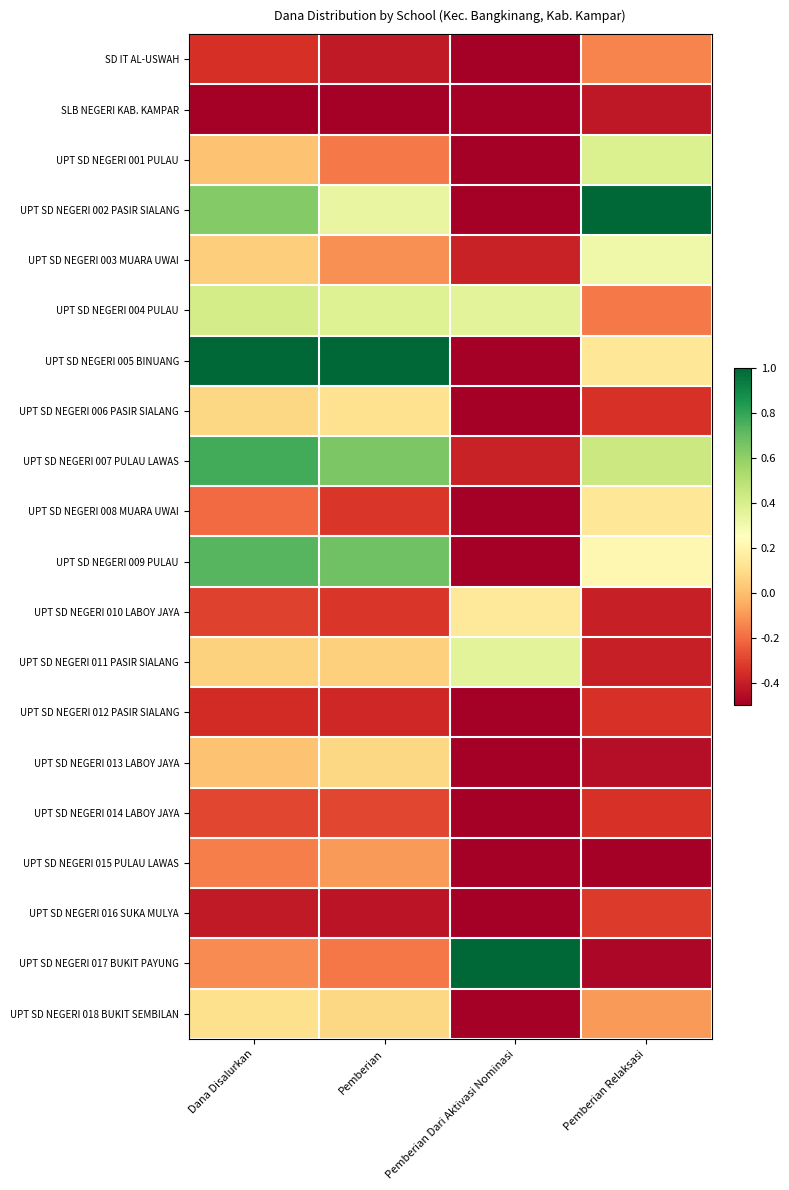

Reading left to right, transcribe all the data shown in this chart.

SD IT AL-USWAH: Dana Disalurkan=-0.4	Pemberian=-0.4	Pemberian Dari Aktivasi Nominasi=-0.5	Pemberian Relaksasi=-0.1
SLB NEGERI KAB. KAMPAR: Dana Disalurkan=-0.5	Pemberian=-0.5	Pemberian Dari Aktivasi Nominasi=-0.5	Pemberian Relaksasi=-0.4
UPT SD NEGERI 001 PULAU: Dana Disalurkan=0.0	Pemberian=-0.2	Pemberian Dari Aktivasi Nominasi=-0.5	Pemberian Relaksasi=0.4
UPT SD NEGERI 002 PASIR SIALANG: Dana Disalurkan=0.6	Pemberian=0.3	Pemberian Dari Aktivasi Nominasi=-0.5	Pemberian Relaksasi=1.0
UPT SD NEGERI 003 MUARA UWAI: Dana Disalurkan=0.0	Pemberian=-0.1	Pemberian Dari Aktivasi Nominasi=-0.4	Pemberian Relaksasi=0.3
UPT SD NEGERI 004 PULAU: Dana Disalurkan=0.4	Pemberian=0.4	Pemberian Dari Aktivasi Nominasi=0.4	Pemberian Relaksasi=-0.2
UPT SD NEGERI 005 BINUANG: Dana Disalurkan=1.0	Pemberian=1.0	Pemberian Dari Aktivasi Nominasi=-0.5	Pemberian Relaksasi=0.1
UPT SD NEGERI 006 PASIR SIALANG: Dana Disalurkan=0.1	Pemberian=0.1	Pemberian Dari Aktivasi Nominasi=-0.5	Pemberian Relaksasi=-0.3
UPT SD NEGERI 007 PULAU LAWAS: Dana Disalurkan=0.8	Pemberian=0.6	Pemberian Dari Aktivasi Nominasi=-0.4	Pemberian Relaksasi=0.4
UPT SD NEGERI 008 MUARA UWAI: Dana Disalurkan=-0.2	Pemberian=-0.3	Pemberian Dari Aktivasi Nominasi=-0.5	Pemberian Relaksasi=0.1
UPT SD NEGERI 009 PULAU: Dana Disalurkan=0.7	Pemberian=0.7	Pemberian Dari Aktivasi Nominasi=-0.5	Pemberian Relaksasi=0.2
UPT SD NEGERI 010 LABOY JAYA: Dana Disalurkan=-0.3	Pemberian=-0.3	Pemberian Dari Aktivasi Nominasi=0.1	Pemberian Relaksasi=-0.4
UPT SD NEGERI 011 PASIR SIALANG: Dana Disalurkan=0.1	Pemberian=0.1	Pemberian Dari Aktivasi Nominasi=0.4	Pemberian Relaksasi=-0.4
UPT SD NEGERI 012 PASIR SIALANG: Dana Disalurkan=-0.4	Pemberian=-0.4	Pemberian Dari Aktivasi Nominasi=-0.5	Pemberian Relaksasi=-0.3
UPT SD NEGERI 013 LABOY JAYA: Dana Disalurkan=0.0	Pemberian=0.1	Pemberian Dari Aktivasi Nominasi=-0.5	Pemberian Relaksasi=-0.4
UPT SD NEGERI 014 LABOY JAYA: Dana Disalurkan=-0.3	Pemberian=-0.3	Pemberian Dari Aktivasi Nominasi=-0.5	Pemberian Relaksasi=-0.3
UPT SD NEGERI 015 PULAU LAWAS: Dana Disalurkan=-0.2	Pemberian=-0.1	Pemberian Dari Aktivasi Nominasi=-0.5	Pemberian Relaksasi=-0.5
UPT SD NEGERI 016 SUKA MULYA: Dana Disalurkan=-0.4	Pemberian=-0.4	Pemberian Dari Aktivasi Nominasi=-0.5	Pemberian Relaksasi=-0.3
UPT SD NEGERI 017 BUKIT PAYUNG: Dana Disalurkan=-0.1	Pemberian=-0.2	Pemberian Dari Aktivasi Nominasi=1.0	Pemberian Relaksasi=-0.5
UPT SD NEGERI 018 BUKIT SEMBILAN: Dana Disalurkan=0.1	Pemberian=0.1	Pemberian Dari Aktivasi Nominasi=-0.5	Pemberian Relaksasi=-0.1